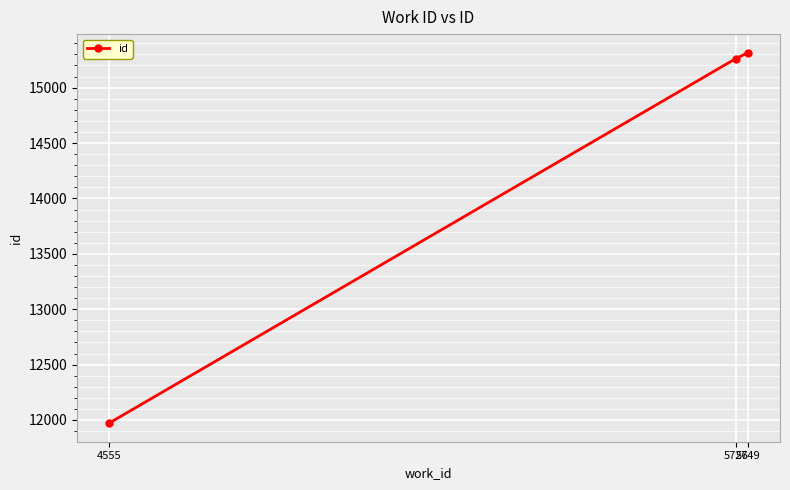

List the labels in order of value, largest first.

5749, 5726, 4555